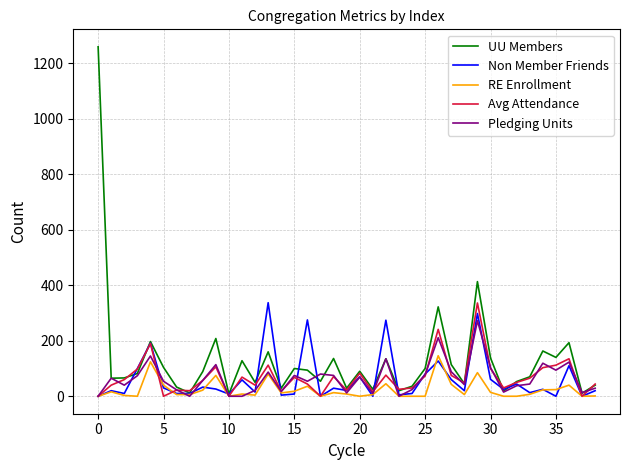

What is the maximum value shown in the chart?

1259